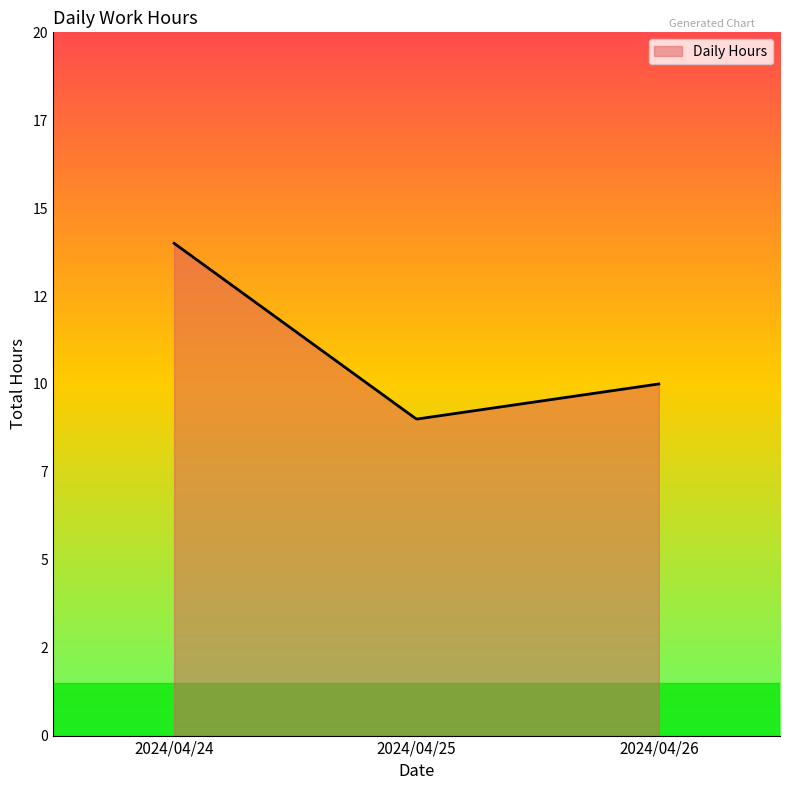

Is this an area chart (filled region under the line)?

Yes